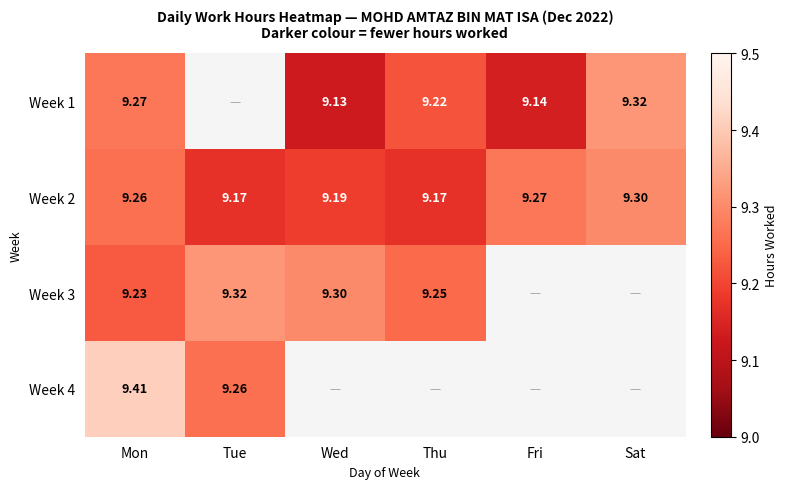

At which label does Week 2 reach its peak?

Sat